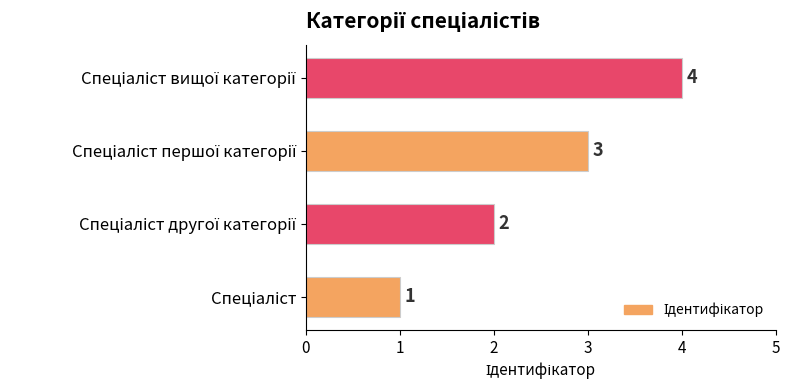

What is the sum of all values?

10